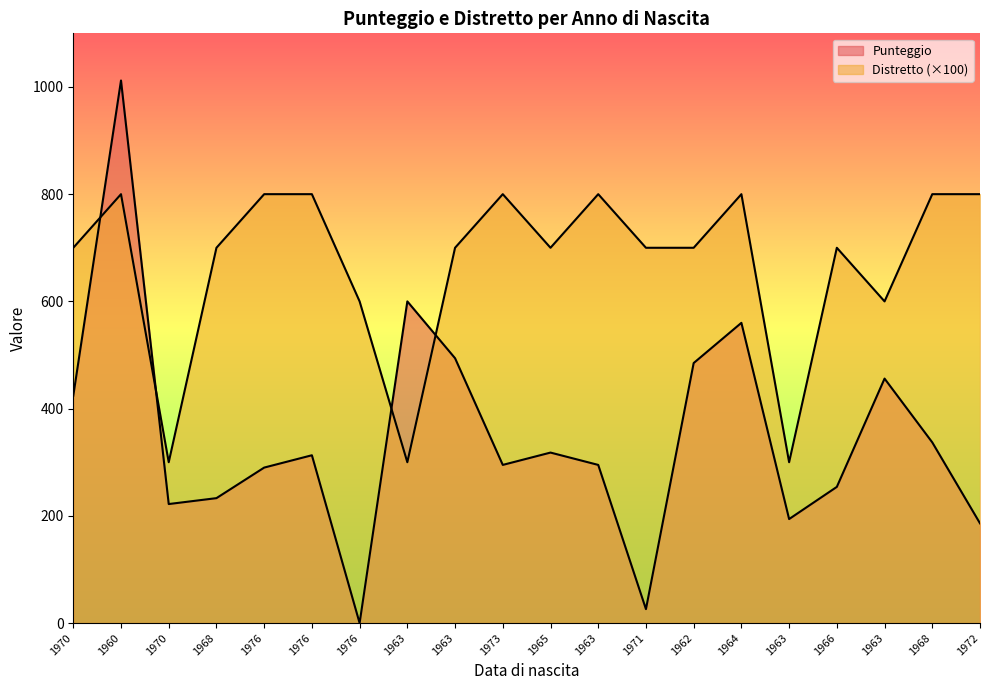

True or false: Punteggio has more than 2 points higher than both neighbors.

True